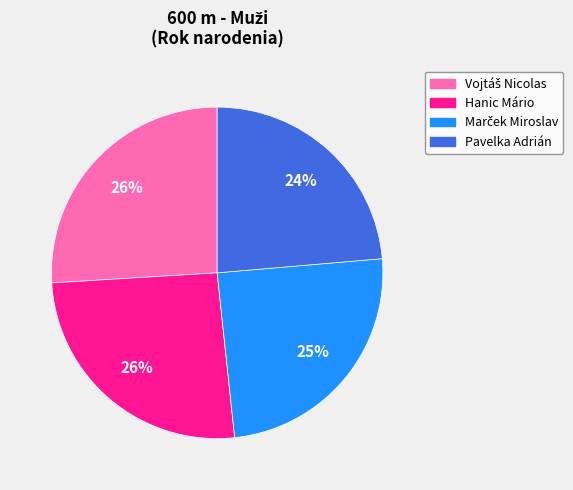

What is the ratio of the value at Pavelka Adrián to the value at Hanic Mário?

0.9